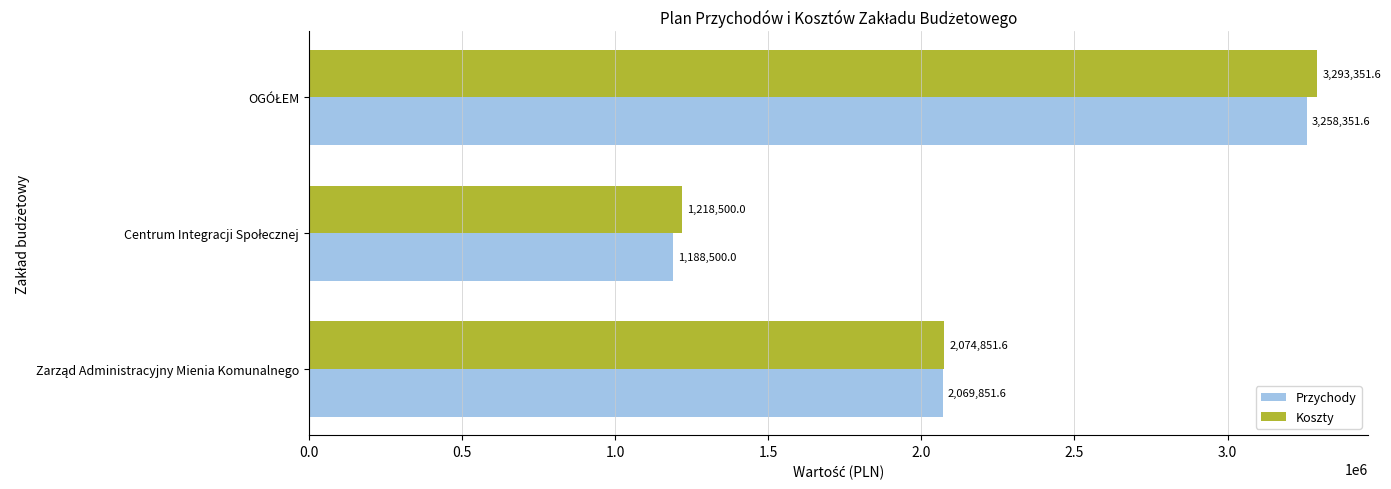

List the series in order of their overall mean, lowest first.

Przychody, Koszty